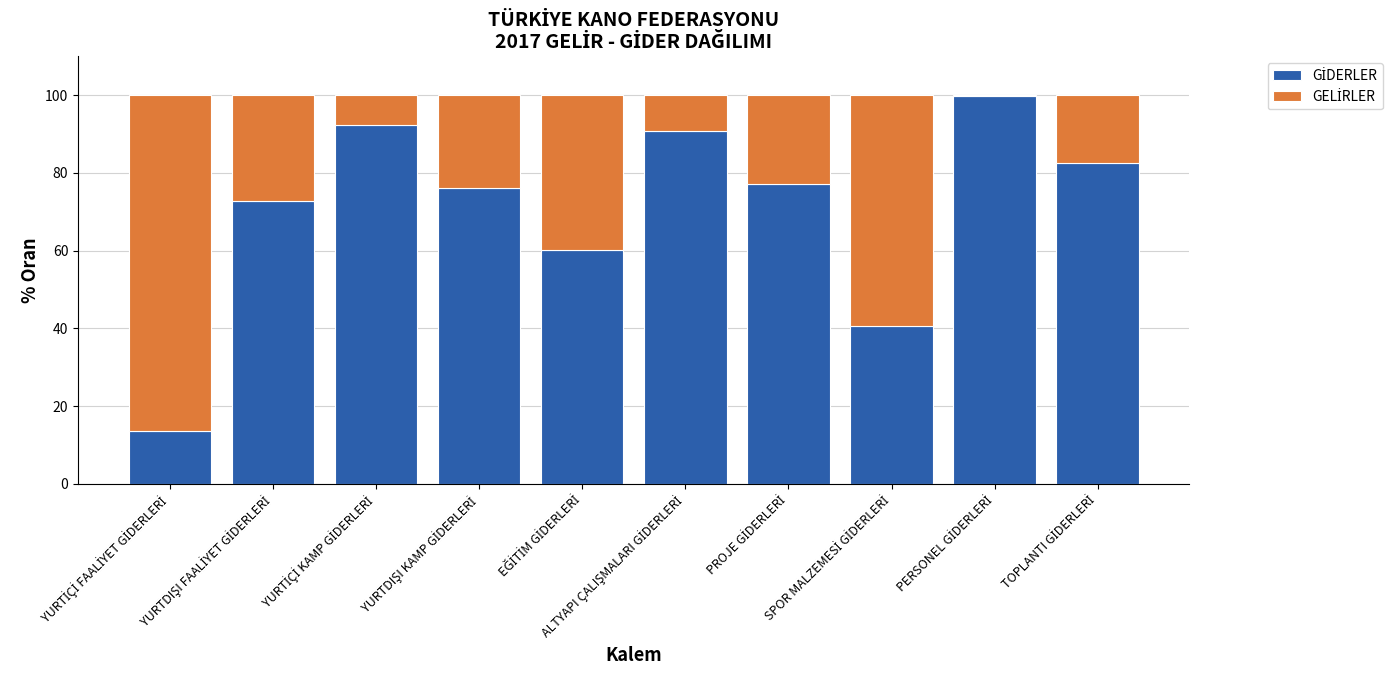

What is the highest value of the GİDERLER series?

99.9